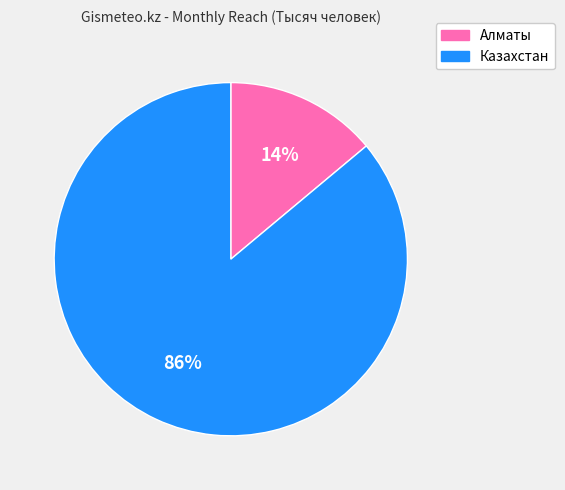

What percentage is the Казахстан slice, to the nearest percent?

86%